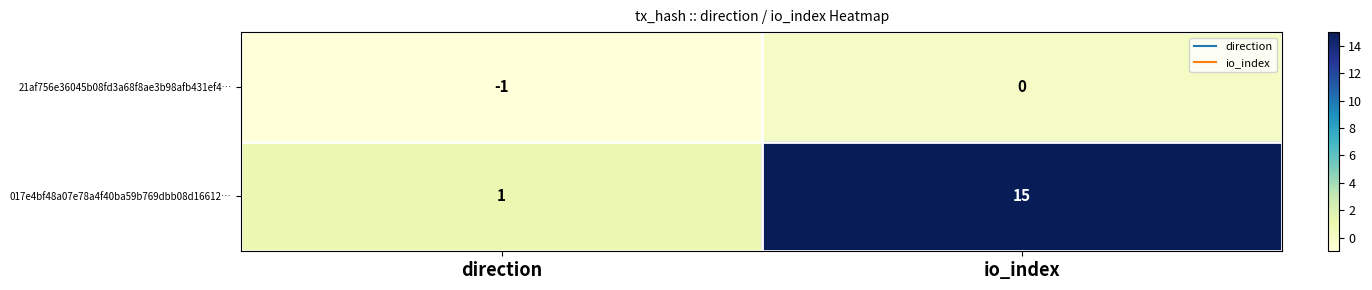

At which label is 21af756e36045b08fd3a68f8ae3b98afb431ef4… closest to 0?

io_index